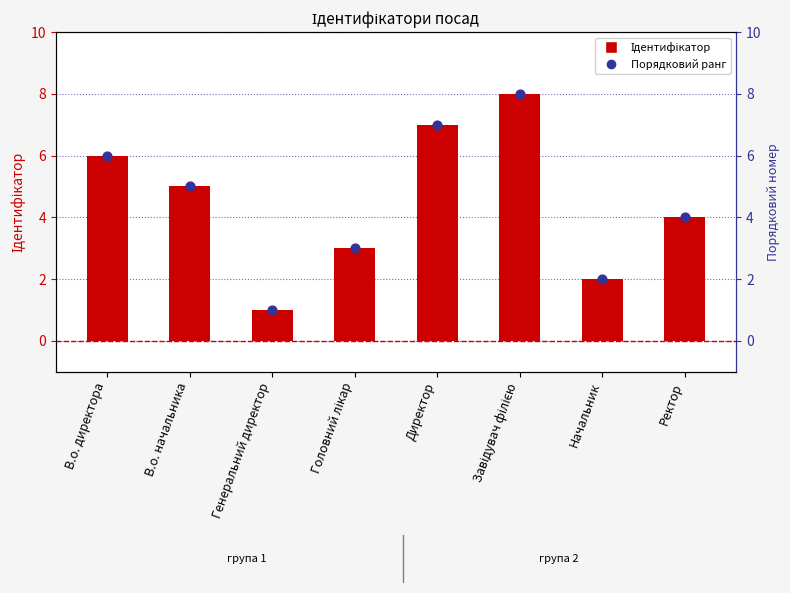

At which category is the sum across all series the highest?

Завідувач філією